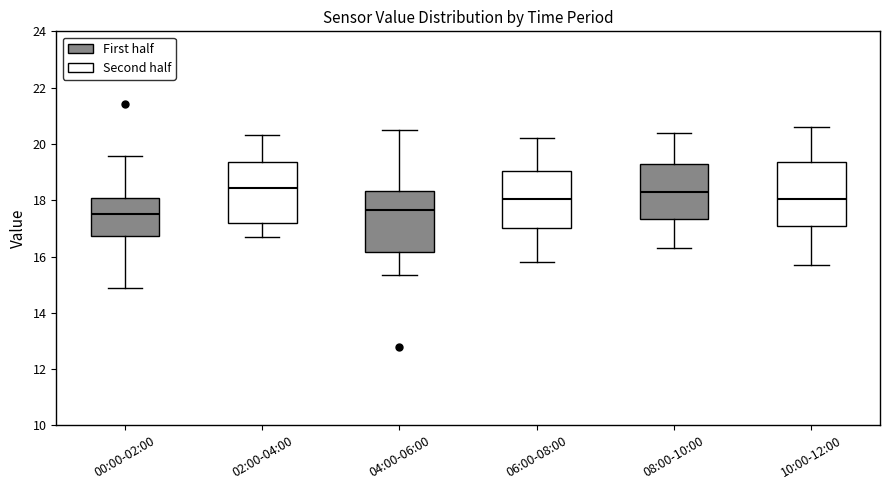

Reading left to right, transcribe this box plot: for each box, give where its median line is, the range the box spans, and where its two whiskers end, as read against the y-axis. The values are not printed on the chart, so give them approximately, as read against the axis.

00:00-02:00: median 17.6, box 16.8 to 18.0, whiskers 14.8 to 19.6
02:00-04:00: median 18.4, box 17.2 to 19.4, whiskers 16.8 to 20.4
04:00-06:00: median 17.6, box 16.2 to 18.4, whiskers 15.4 to 20.6
06:00-08:00: median 18.0, box 17.0 to 19.0, whiskers 15.8 to 20.2
08:00-10:00: median 18.4, box 17.4 to 19.2, whiskers 16.4 to 20.4
10:00-12:00: median 18.0, box 17.2 to 19.4, whiskers 15.8 to 20.6